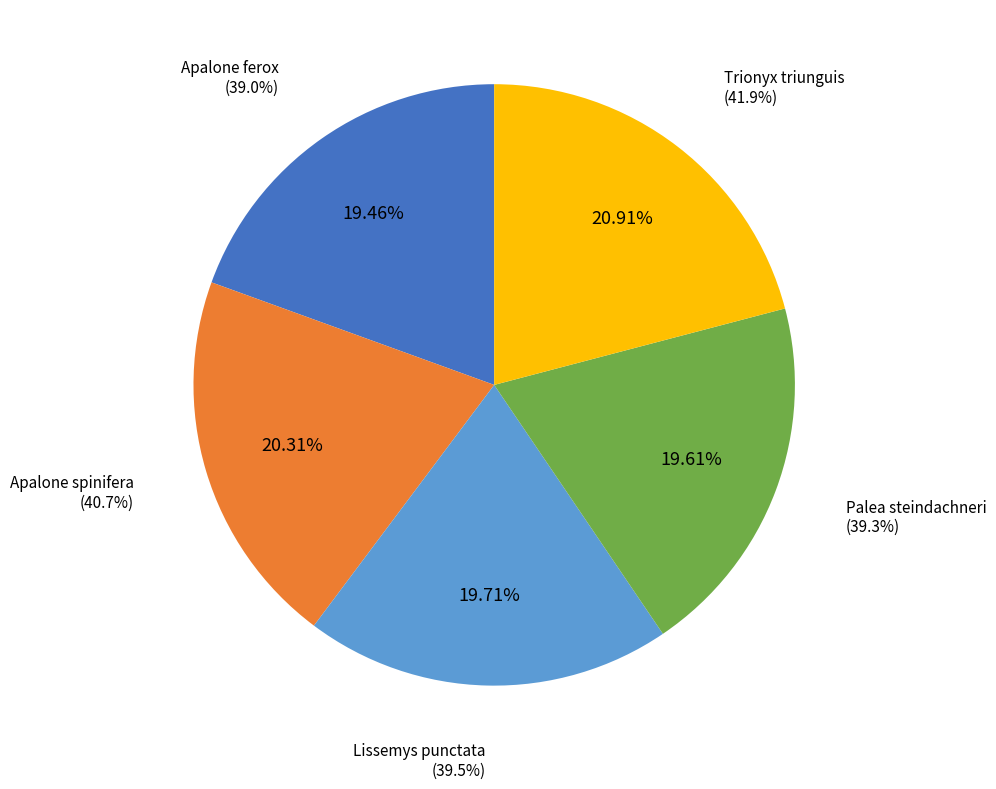

What percentage is the Lissemys punctata slice, to the nearest percent?

20%